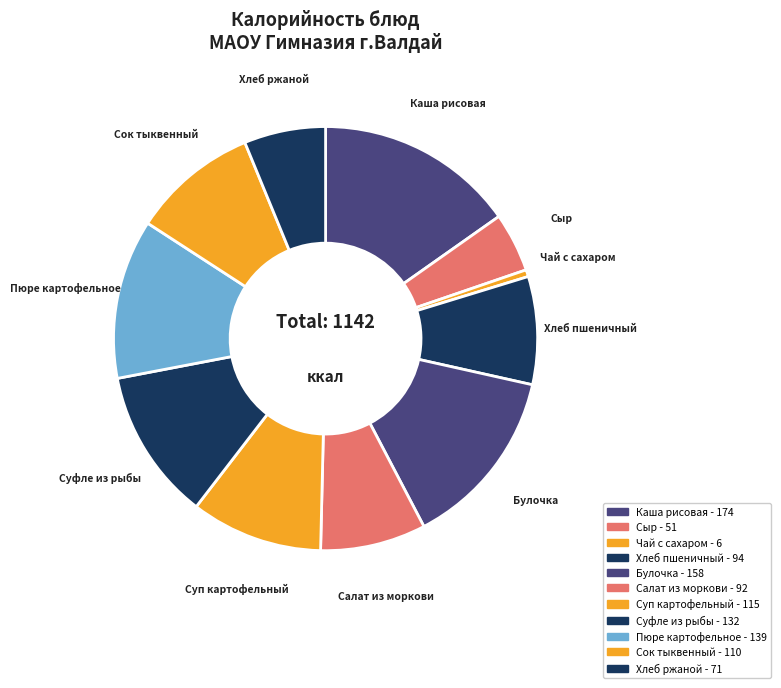

How many slices are in this pie chart?

11